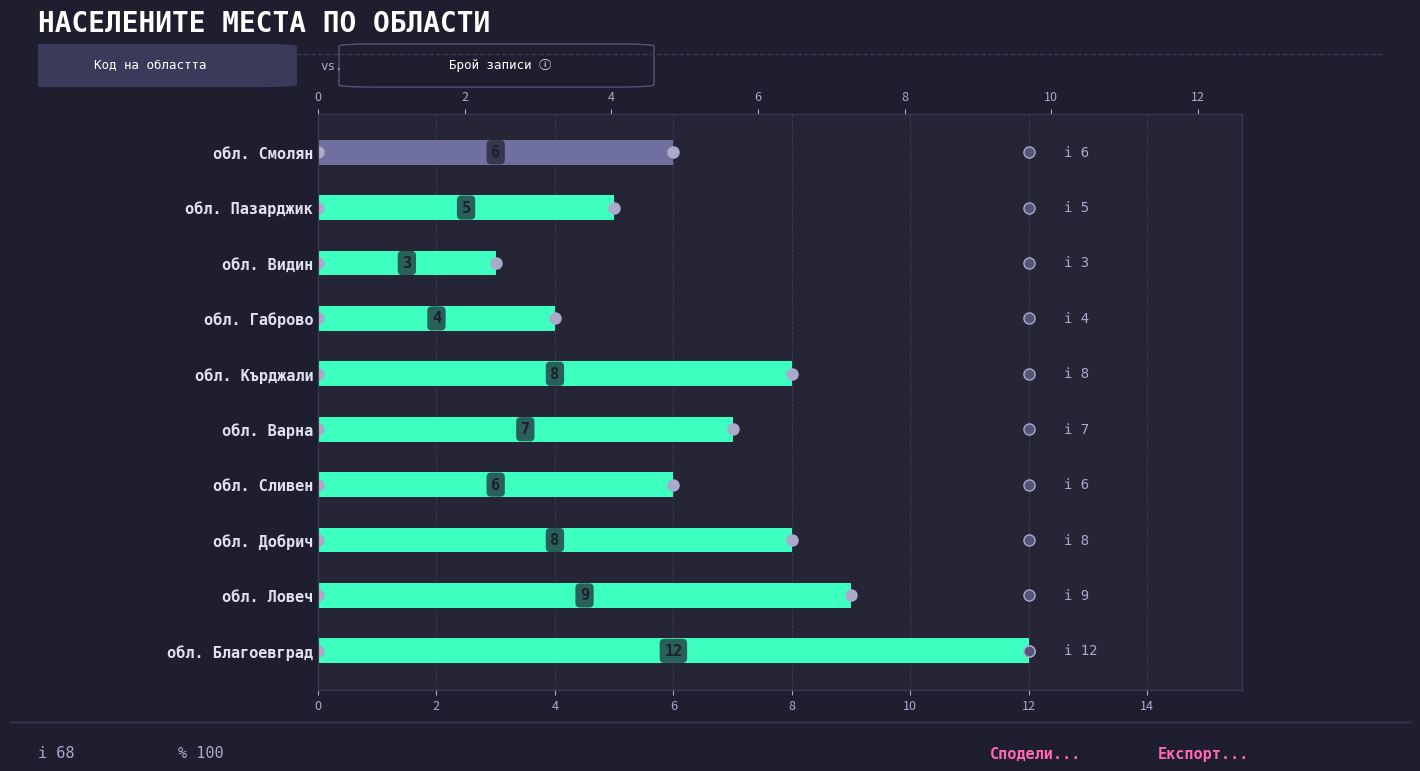

How many values are below 7?

5